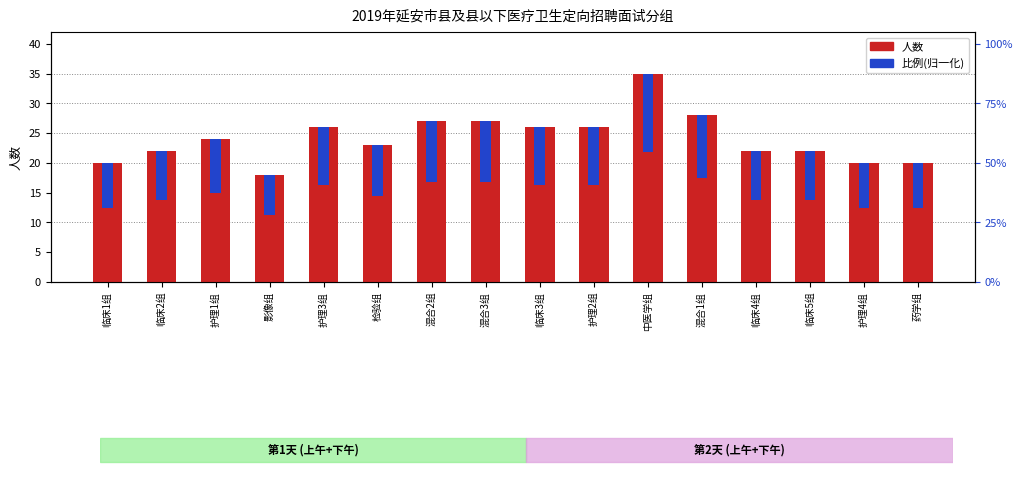

How many data points does each series have?

16